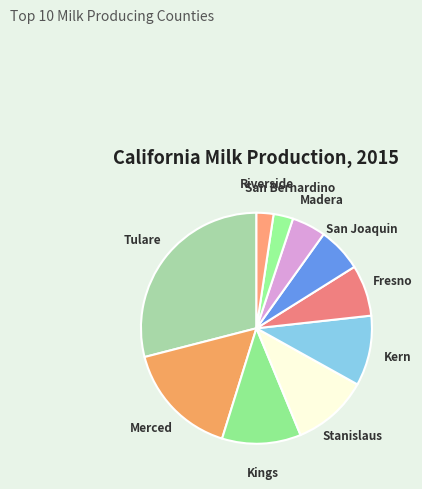

Is there a majority slice in this chart?

No